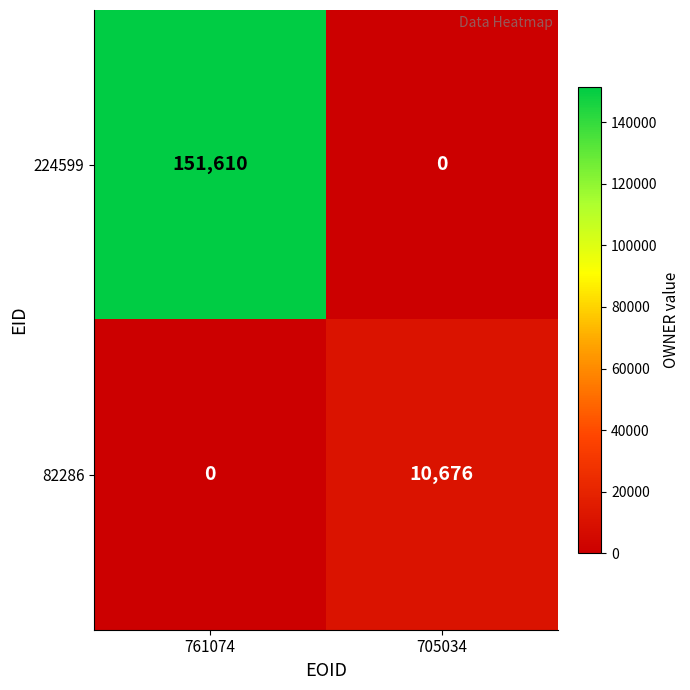

Reading right to left, list all the values displayed in this chart.

224599: 705034=0	761074=151610
82286: 705034=10676	761074=0